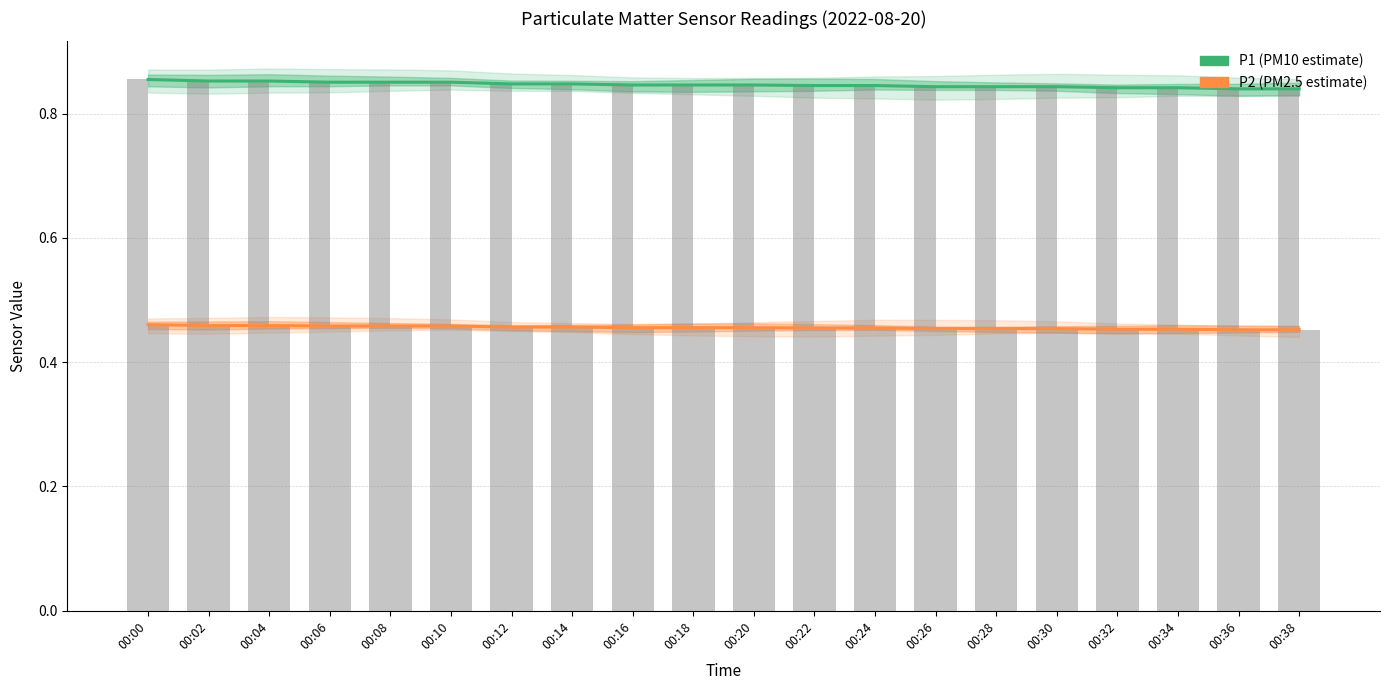

Reading right to left, transcribe all the data shown in this chart.

P1: 00:38=0.8	00:36=0.8	00:34=0.8	00:32=0.8	00:30=0.8	00:28=0.8	00:26=0.8	00:24=0.8	00:22=0.8	00:20=0.8	00:18=0.8	00:16=0.8	00:14=0.8	00:12=0.8	00:10=0.9	00:08=0.9	00:06=0.9	00:04=0.9	00:02=0.9	00:00=0.9
P2: 00:38=0.5	00:36=0.5	00:34=0.5	00:32=0.5	00:30=0.5	00:28=0.5	00:26=0.5	00:24=0.5	00:22=0.5	00:20=0.5	00:18=0.5	00:16=0.5	00:14=0.5	00:12=0.5	00:10=0.5	00:08=0.5	00:06=0.5	00:04=0.5	00:02=0.5	00:00=0.5